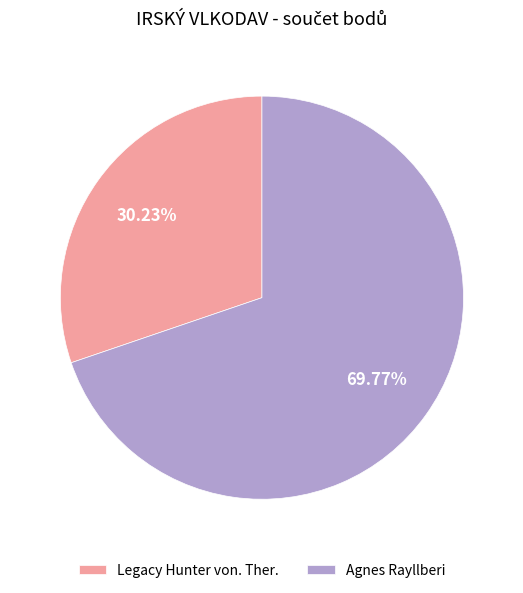

True or false: Legacy Hunter von. Ther. accounts for 40% of the total.

False